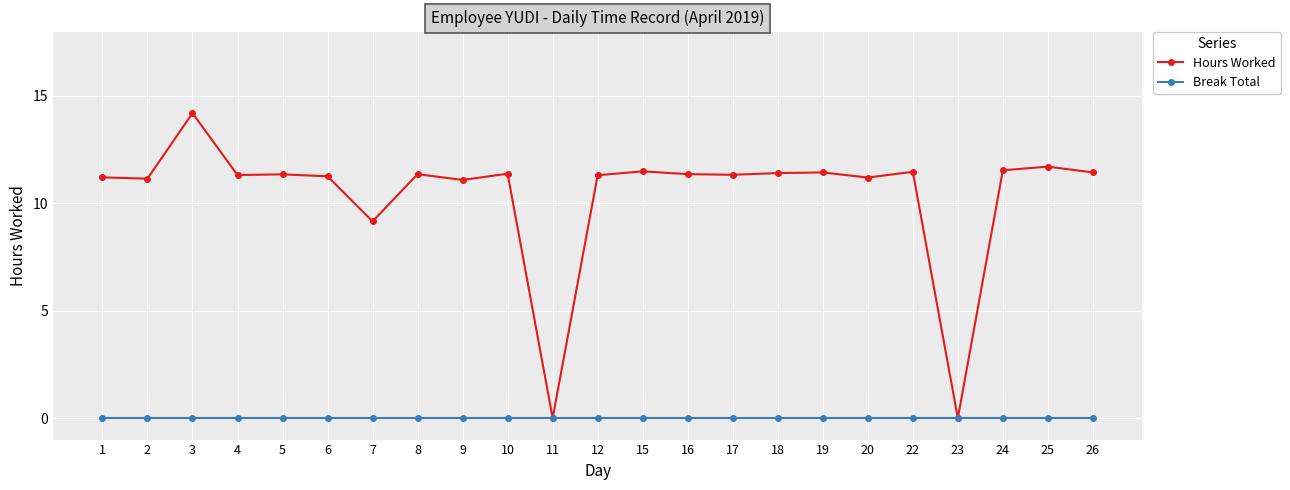

List the series in order of their peak value, lowest first.

Break Total, Hours Worked